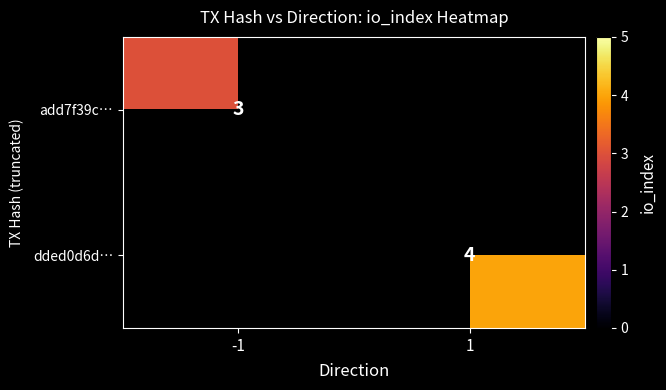

The value of dded0d6d… at 1 is 4. True or false?

True